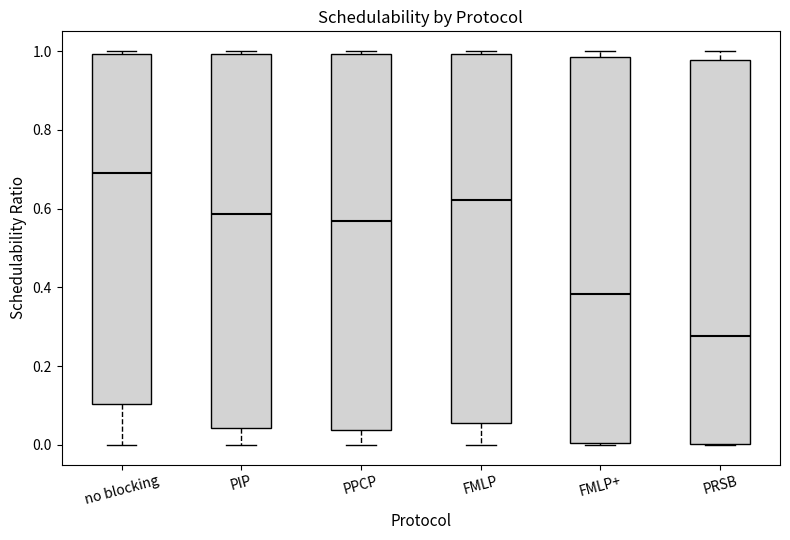

Reading left to right, transcribe this box plot: for each box, give where its median line is, the range the box spans, and where its two whiskers end, as read against the y-axis. The values are not printed on the chart, so give them approximately, as read against the axis.

no blocking: median 0.68, box 0.10 to 1.00, whiskers 0.00 to 1.00 (just above the box's upper edge)
PIP: median 0.58, box 0.04 to 1.00, whiskers 0.00 to 1.00 (just above the box's upper edge)
PPCP: median 0.56, box 0.04 to 1.00, whiskers 0.00 to 1.00 (just above the box's upper edge)
FMLP: median 0.62, box 0.06 to 1.00, whiskers 0.00 to 1.00 (just above the box's upper edge)
FMLP+: median 0.38, box 0.00 to 0.98, whiskers 0.00 to 1.00
PRSB: median 0.28, box 0.00 to 0.98, whiskers 0.00 to 1.00